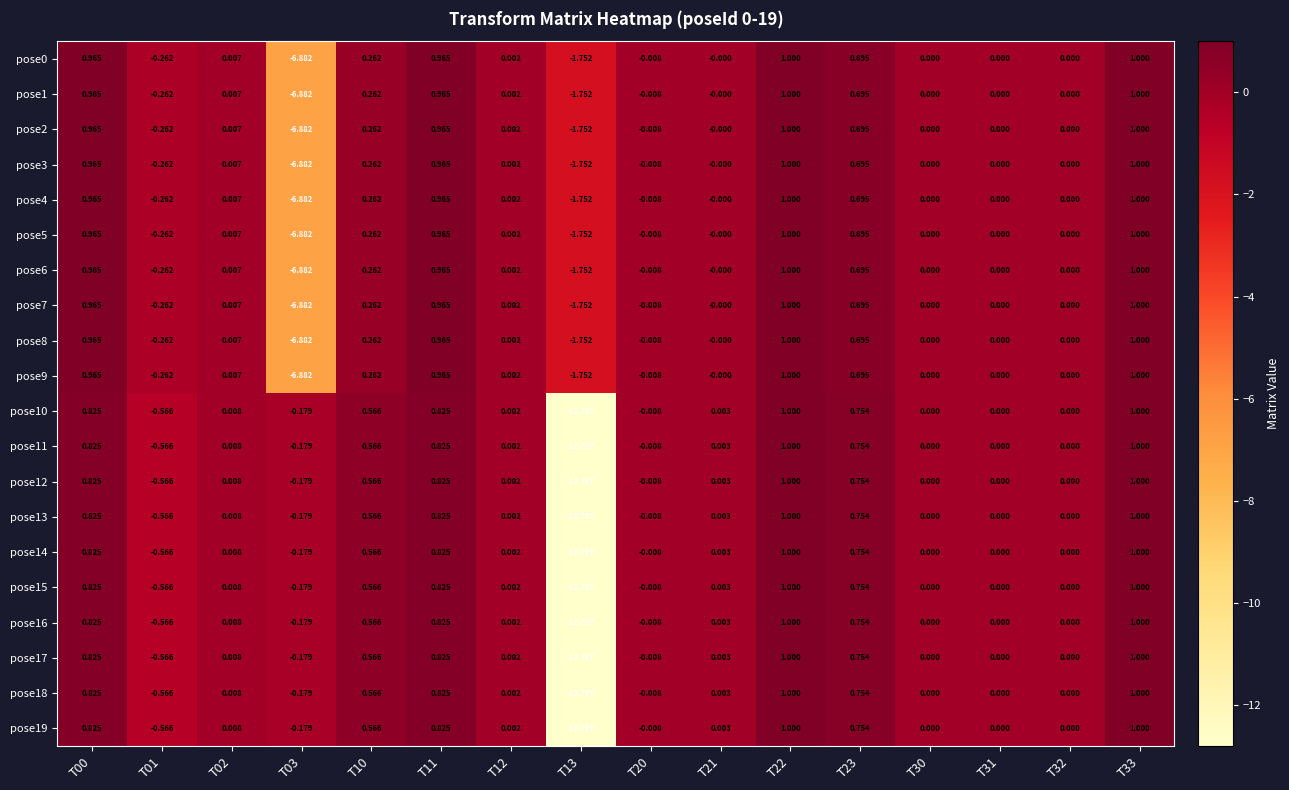

Is the value of pose7 at T13 greater than the value of pose5 at T21?

No